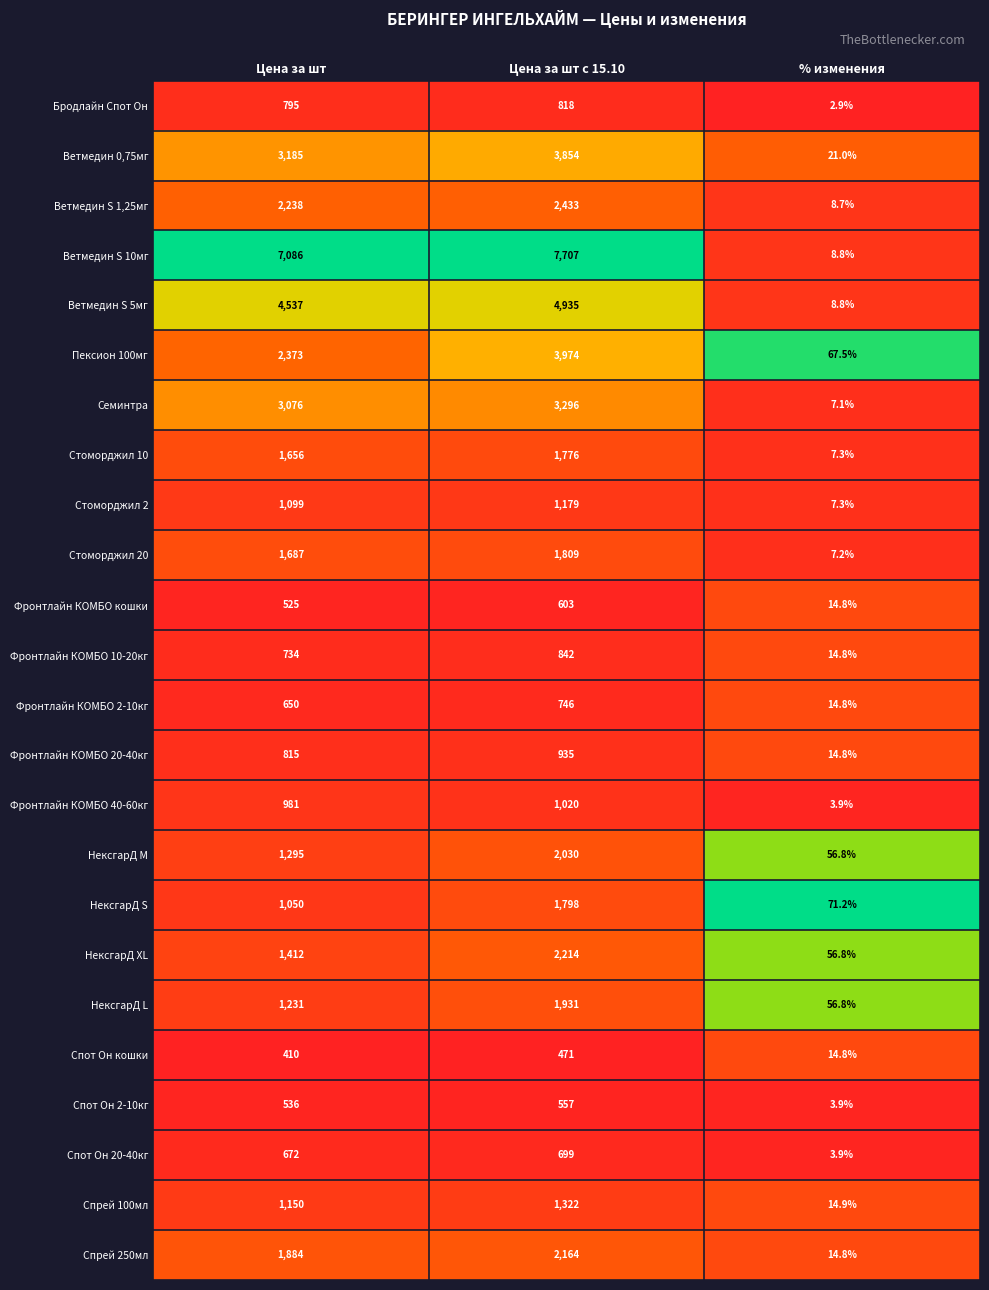

The value of Фронтлайн КОМБО 10-20кг at Цена за шт с 15.10 is 842.0. True or false?

True